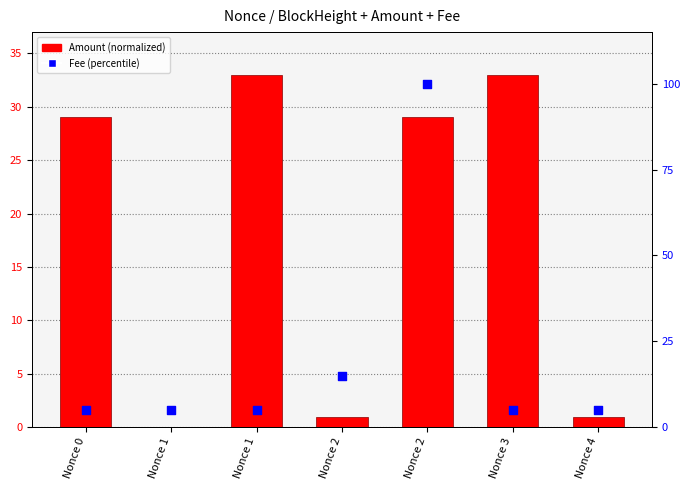

Which series has the largest total across all categories?

Fee (percentile)